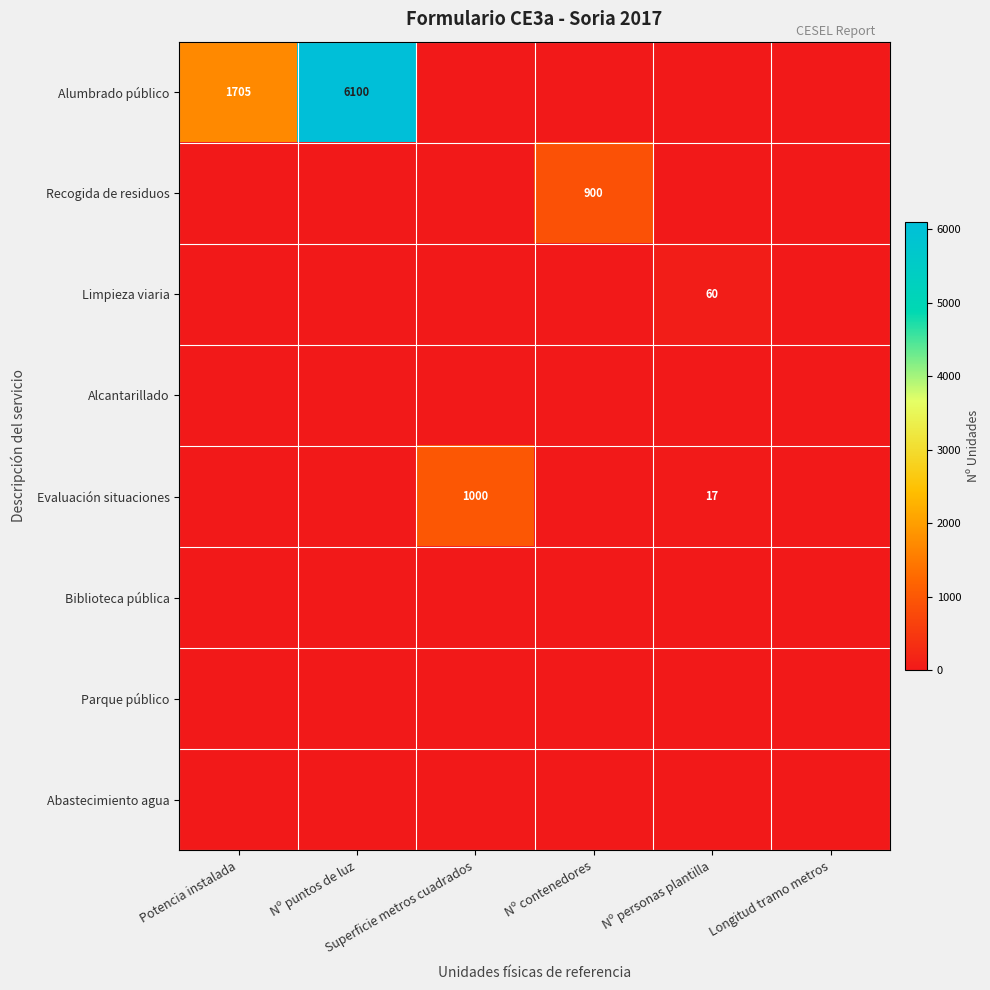

Between Superficie metros cuadrados and Longitud tramo metros, which series saw the biggest shift?

Evaluación situaciones